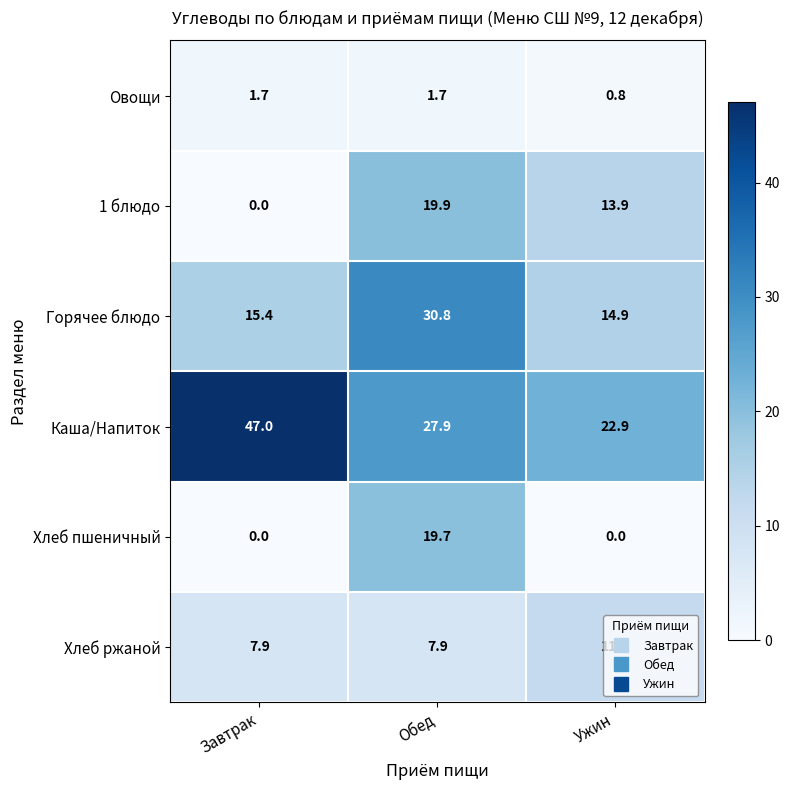

What is the sum of the Горячее блюдо values at Обед and Ужин?

45.7